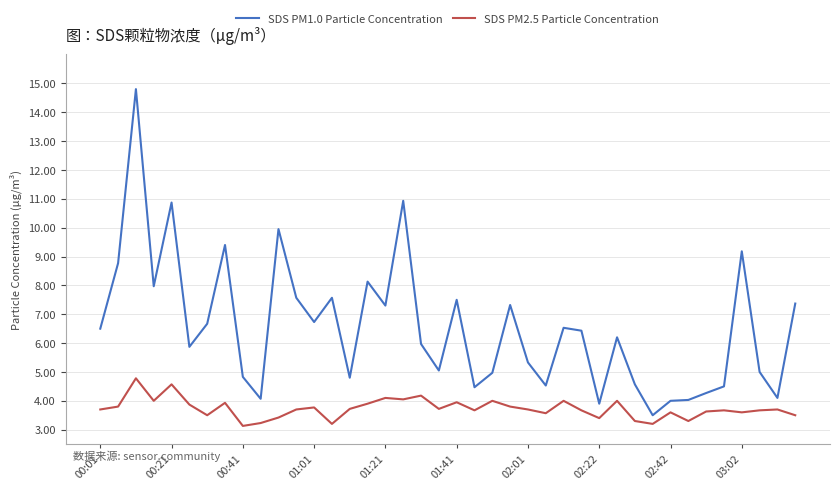

Which series has the widest spread of values?

SDS PM1.0 Particle Concentration